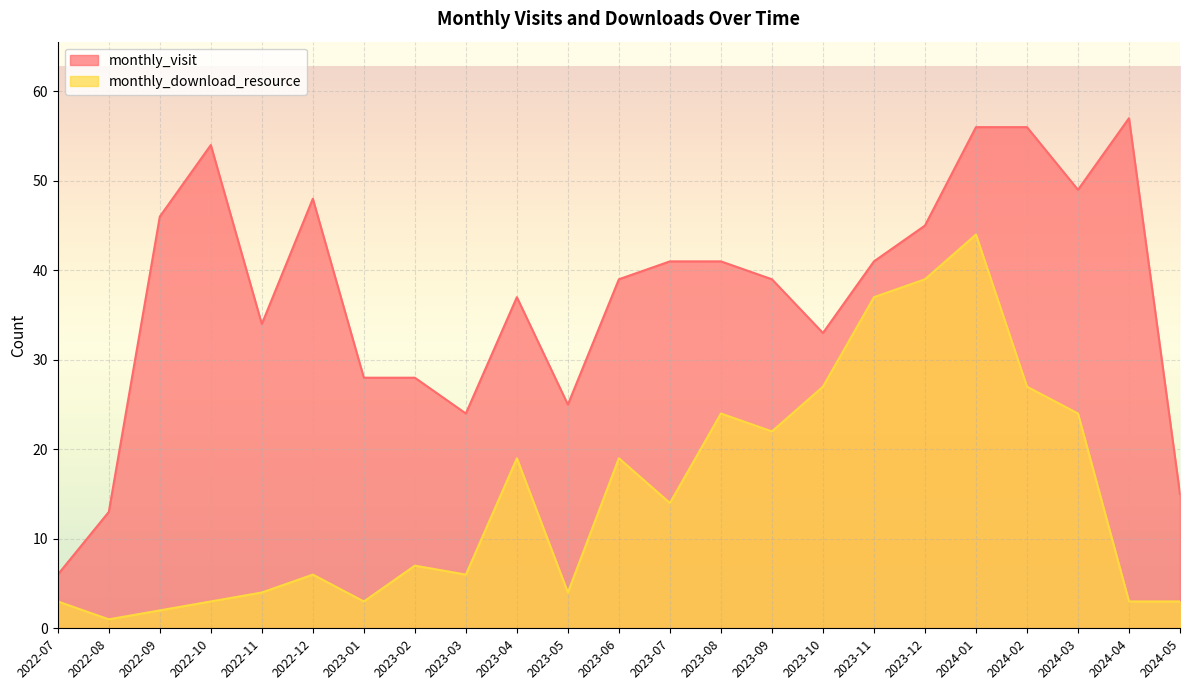

Which series has the largest range (max minus min)?

monthly_visit